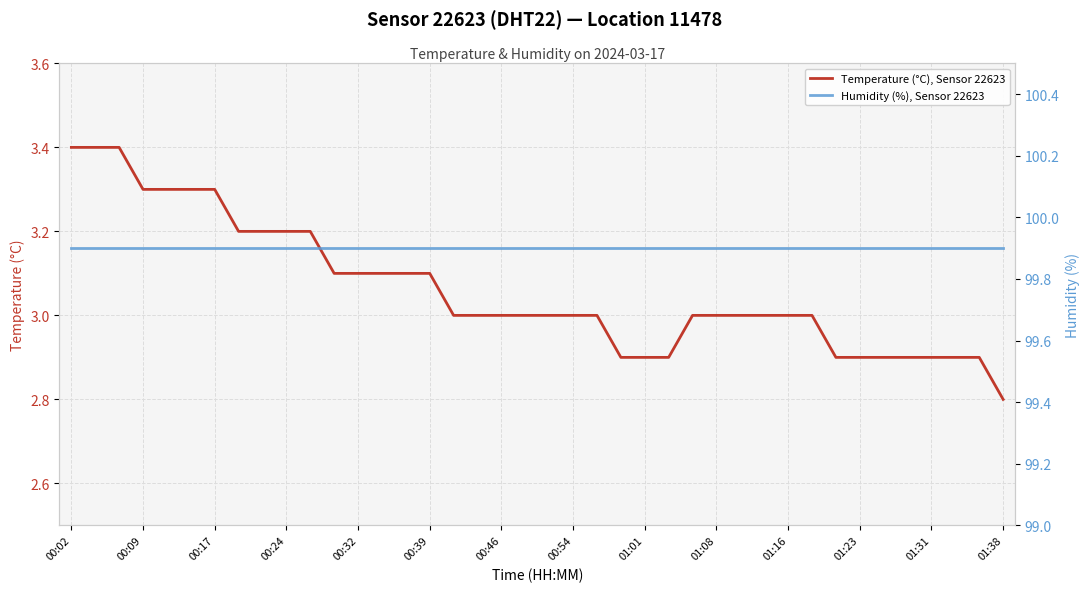

True or false: Humidity (%), Sensor 22623 and Temperature (°C), Sensor 22623 intersect in this chart.

False